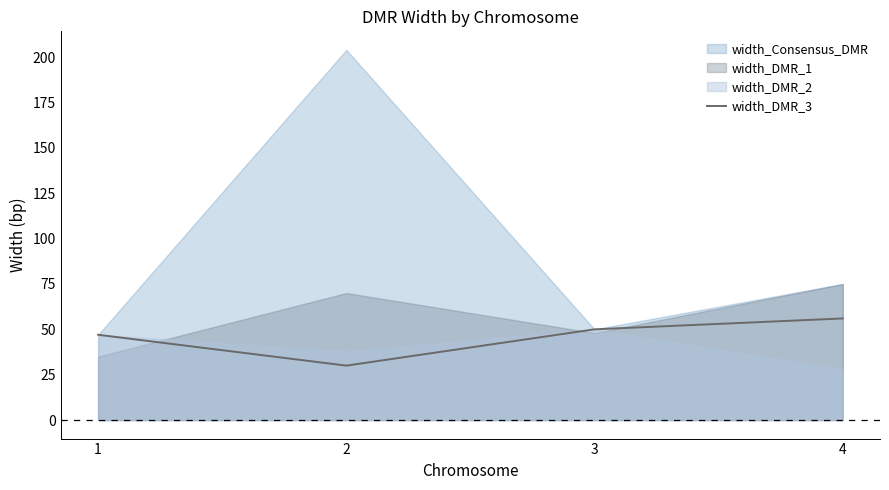

What is the lowest value of the width_DMR_3 series?

30